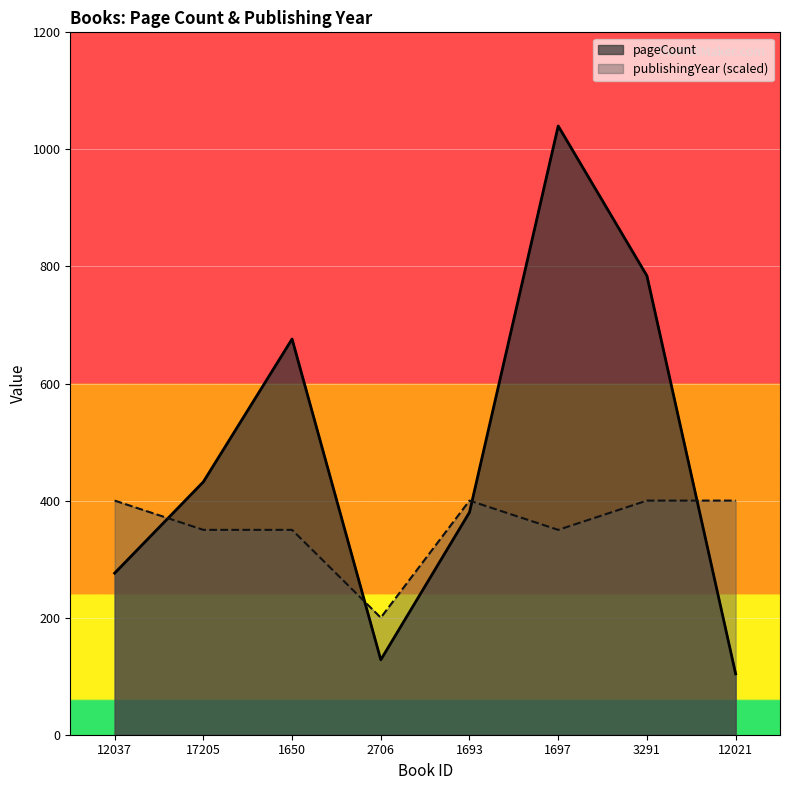

How many interior local peaks does the pageCount series have?

2